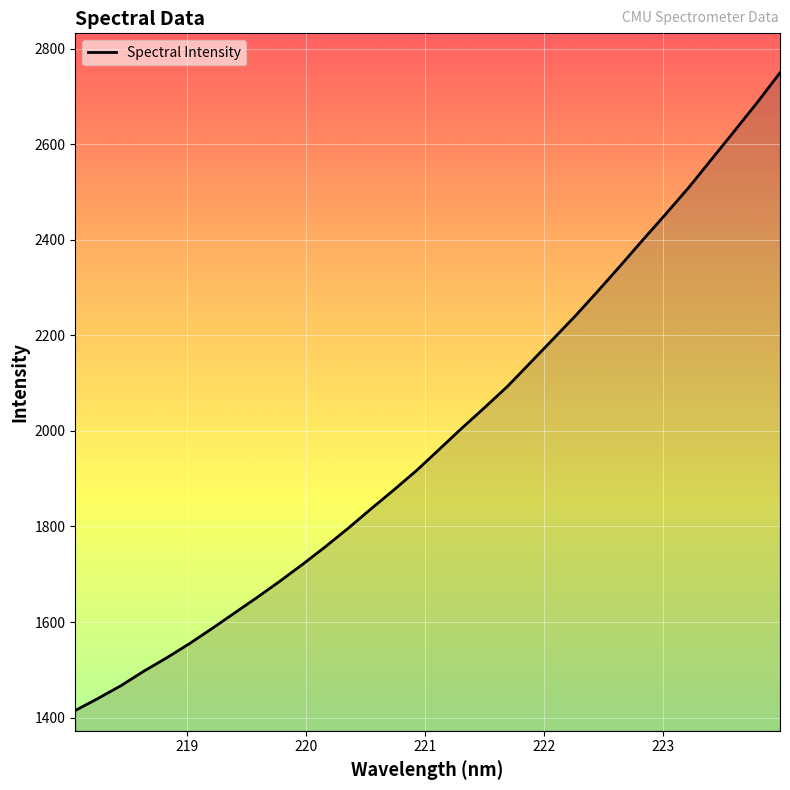

How many lines are shown in the chart?

1